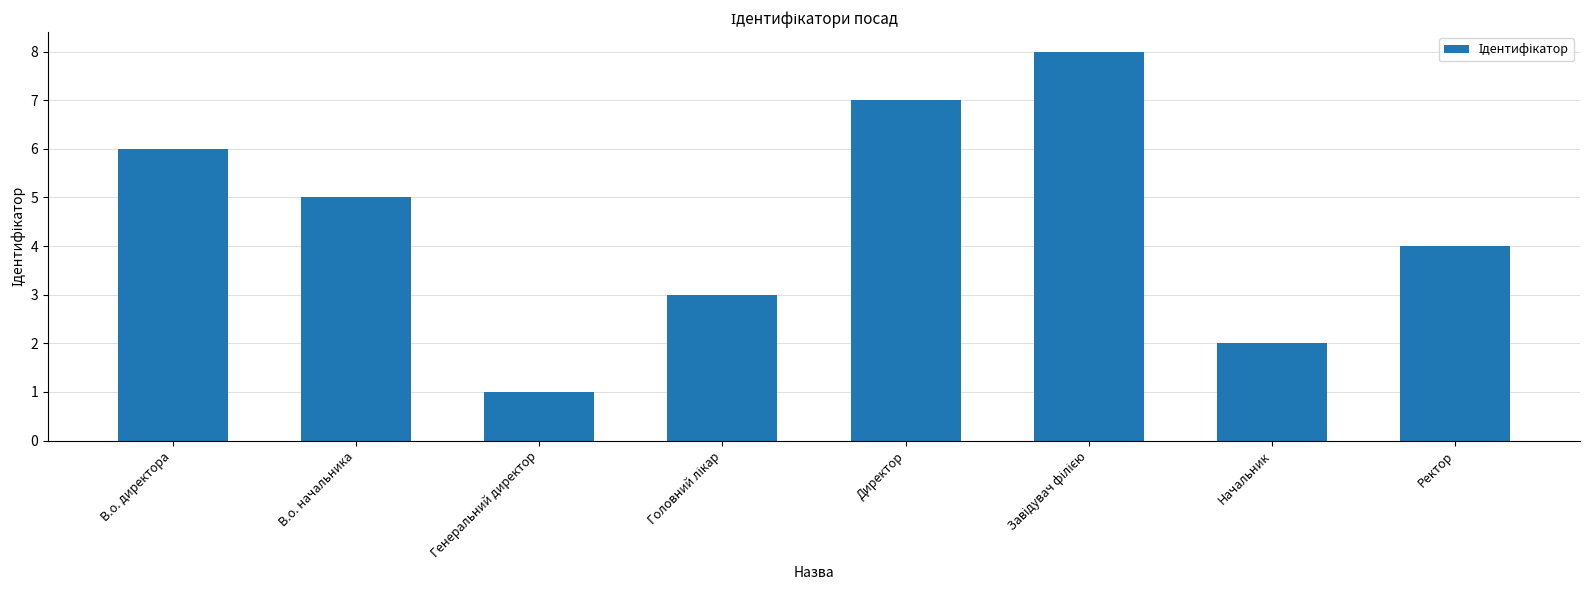

The value at Ректор is 4. True or false?

True